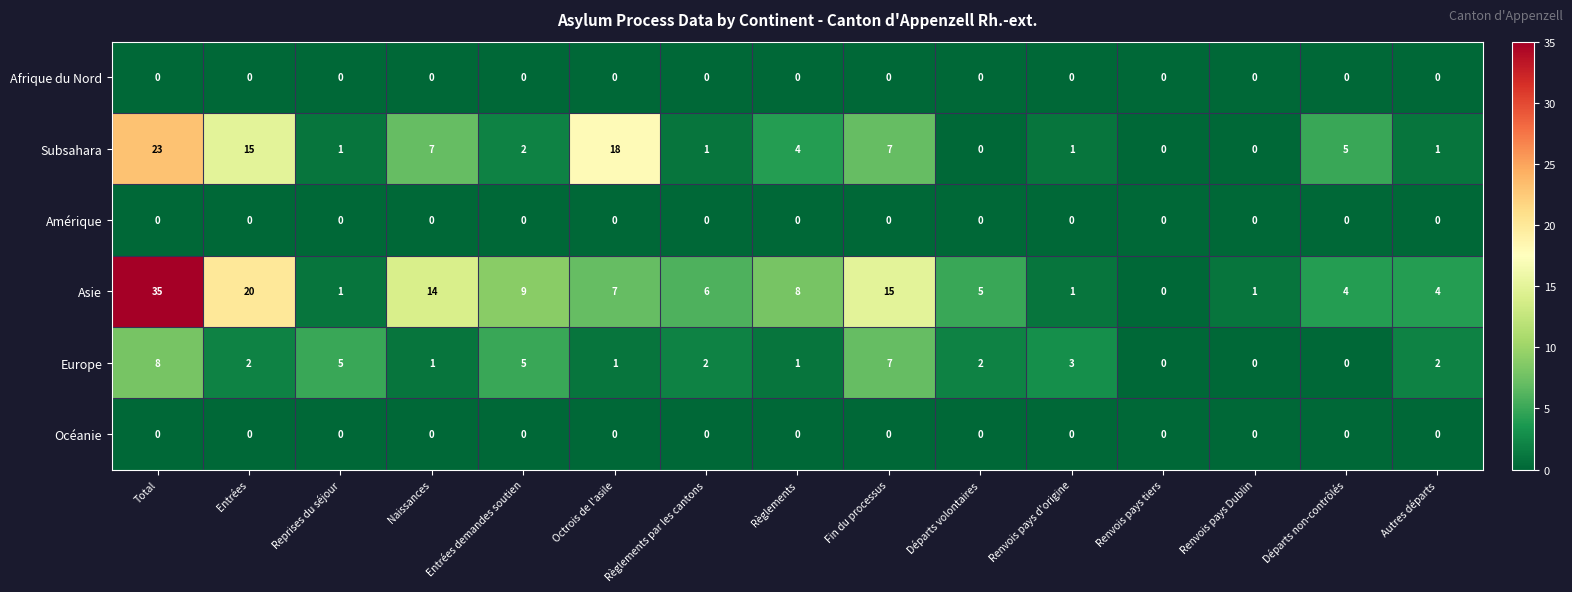

Where does the Subsahara series first go above 2?

Total